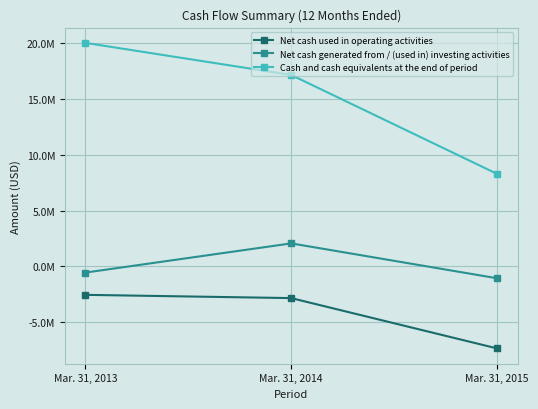

Does the chart have visible grid lines?

Yes